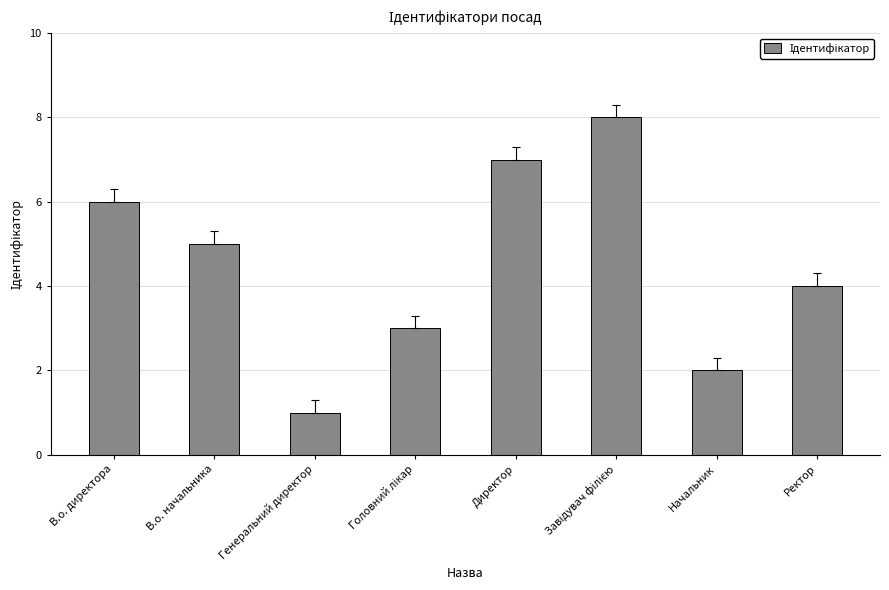

What is the change in value from В.о. начальника to Директор?

+2